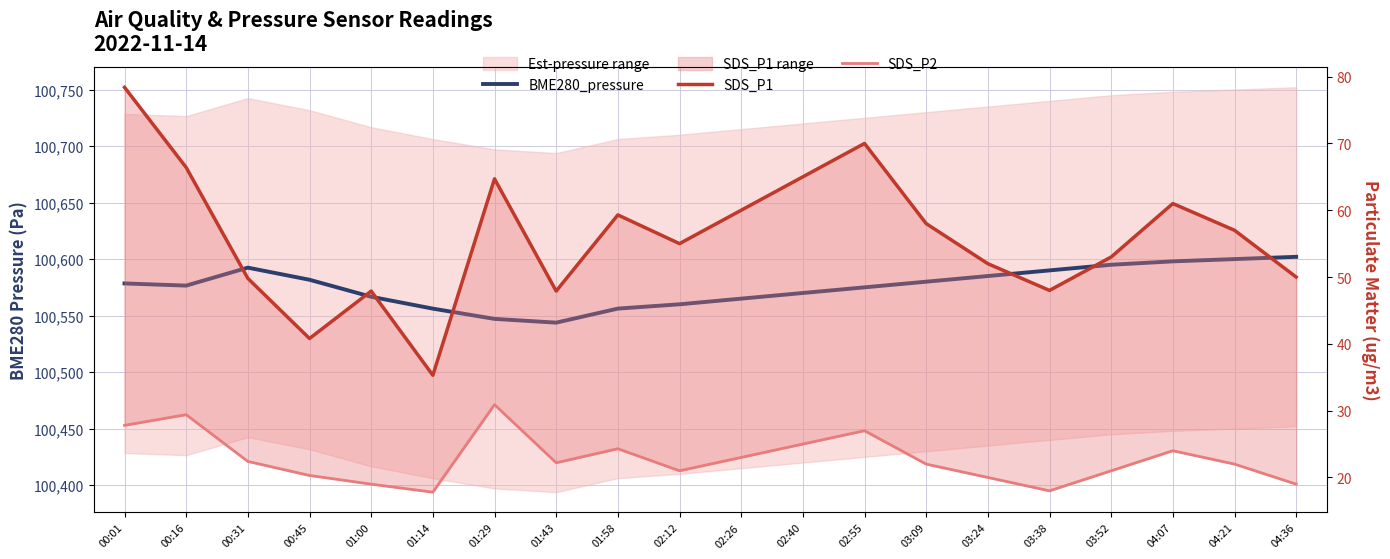

Reading right to left, list all the values displayed in this chart.

BME280_pressure: 04:36=100602.0	04:21=100600.0	04:07=100598.0	03:52=100595.0	03:38=100590.0	03:24=100585.0	03:09=100580.0	02:55=100575.0	02:40=100570.0	02:26=100565.0	02:12=100560.0	01:58=100556.2	01:43=100543.8	01:29=100547.1	01:14=100556.2	01:00=100566.7	00:45=100581.7	00:31=100592.4	00:16=100576.5	00:01=100578.5
SDS_P1: 04:36=50.0	04:21=57.0	04:07=61.0	03:52=53.0	03:38=48.0	03:24=52.0	03:09=58.0	02:55=70.0	02:40=65.0	02:26=60.0	02:12=55.0	01:58=59.3	01:43=47.9	01:29=64.7	01:14=35.3	01:00=47.9	00:45=40.8	00:31=49.8	00:16=66.4	00:01=78.4
SDS_P2: 04:36=19.0	04:21=22.0	04:07=24.0	03:52=21.0	03:38=18.0	03:24=20.0	03:09=22.0	02:55=27.0	02:40=25.0	02:26=23.0	02:12=21.0	01:58=24.3	01:43=22.2	01:29=30.9	01:14=17.8	01:00=19.0	00:45=20.3	00:31=22.4	00:16=29.4	00:01=27.8